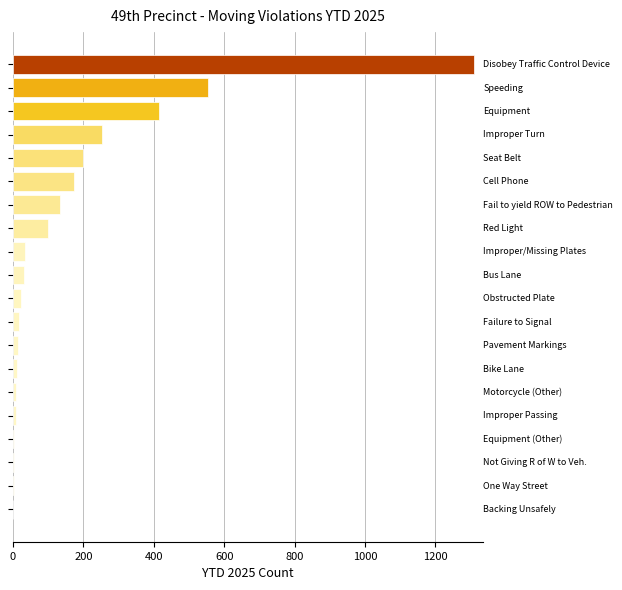

What is the sum of all values?

3291